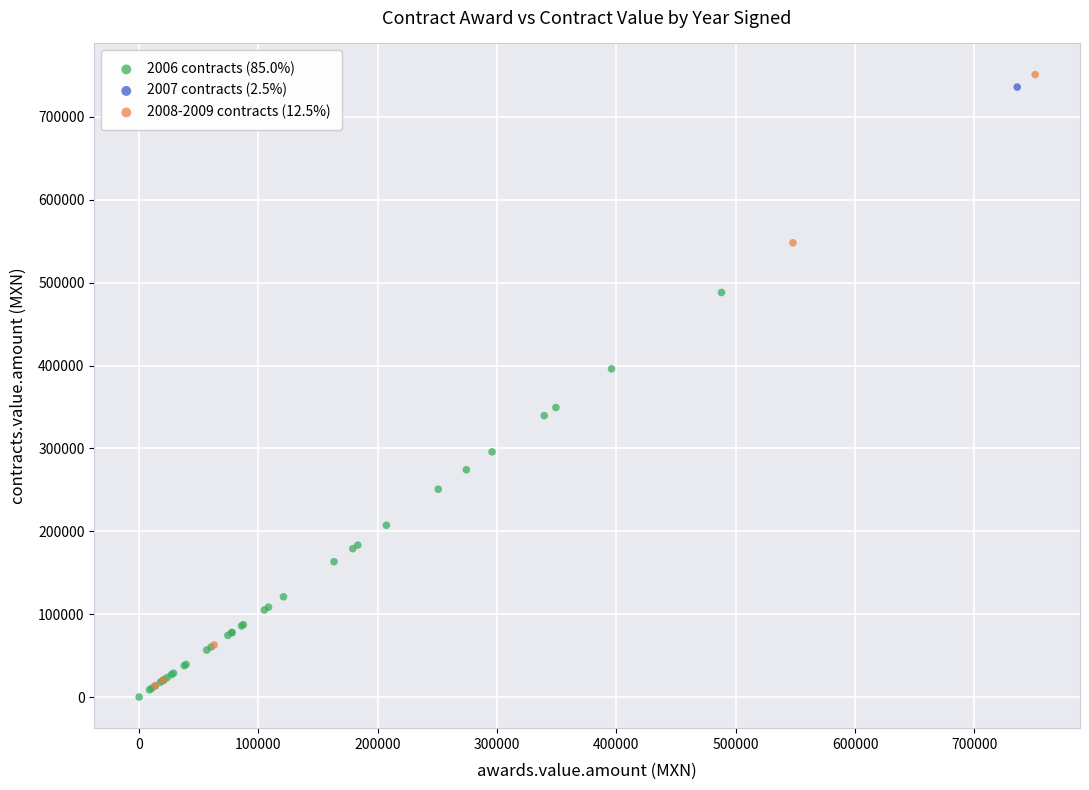

What are all the series names shown in the legend?

2006 contracts (85.0%), 2007 contracts (2.5%), 2008-2009 contracts (12.5%)